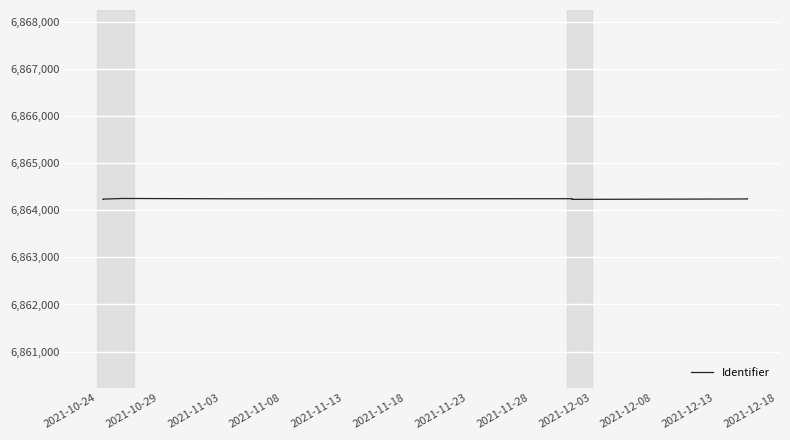

What is the minimum value shown in the chart?

6864231